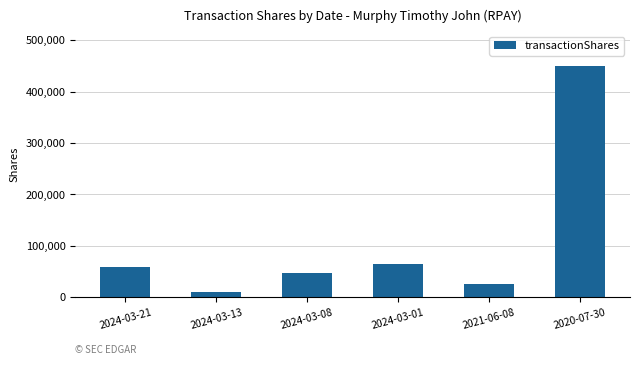

What is the difference between the maximum and minimum values?

439571